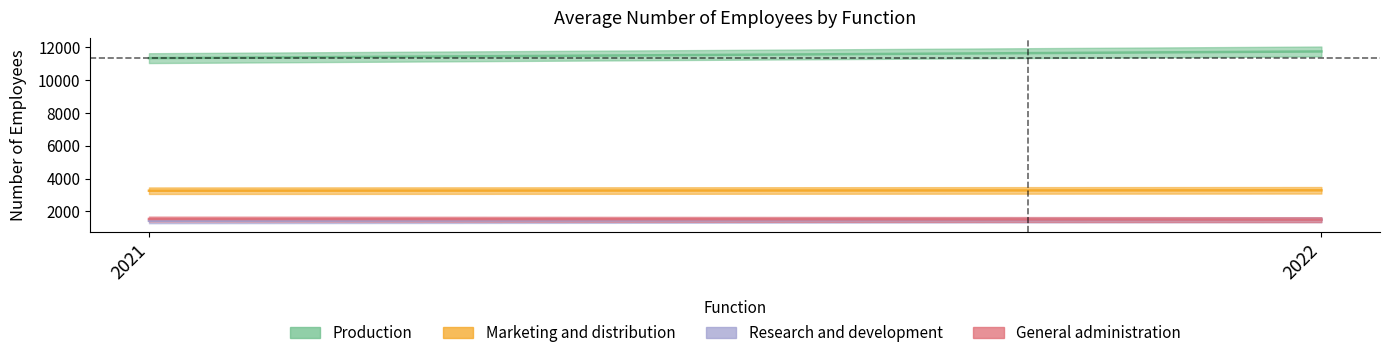

What is the minimum value for Marketing and distribution?

3257